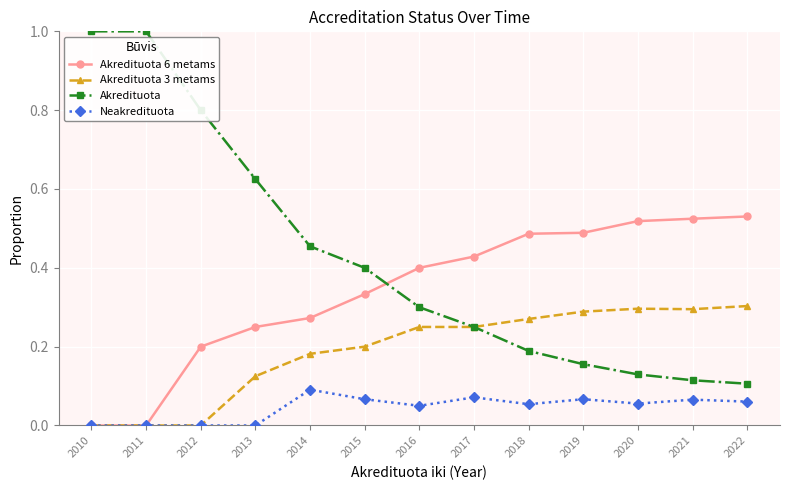

True or false: Akredituota 6 metams has more than 2 interior local peaks.

False